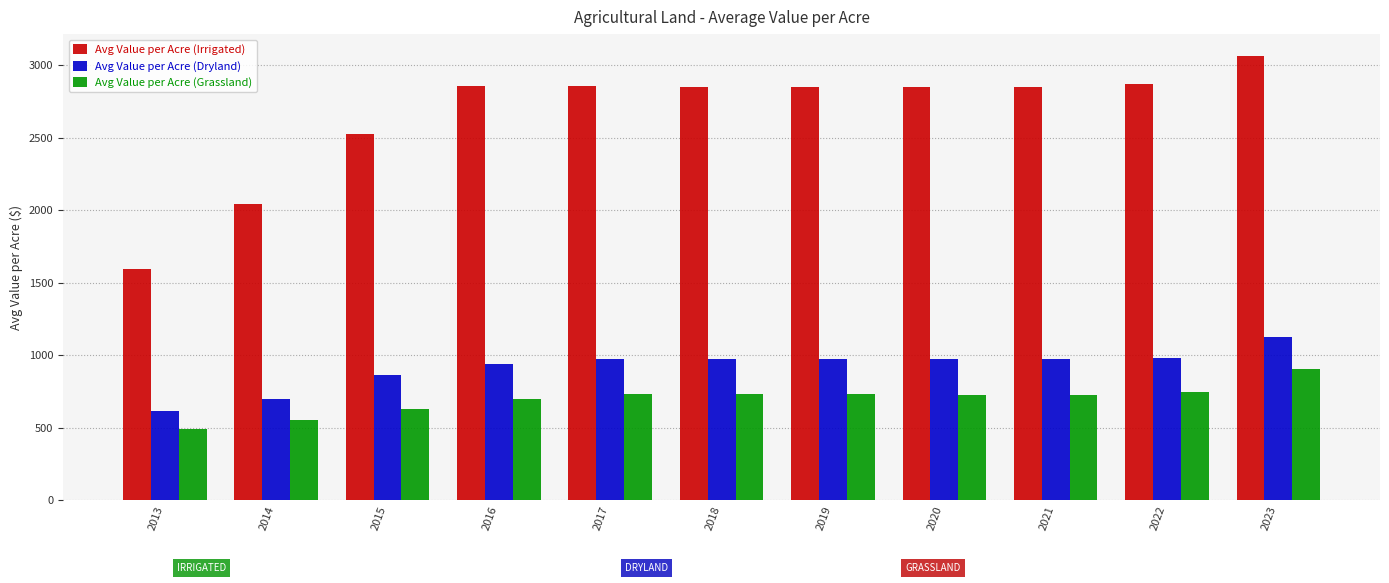

Between 2013 and 2015, which is larger?

2015